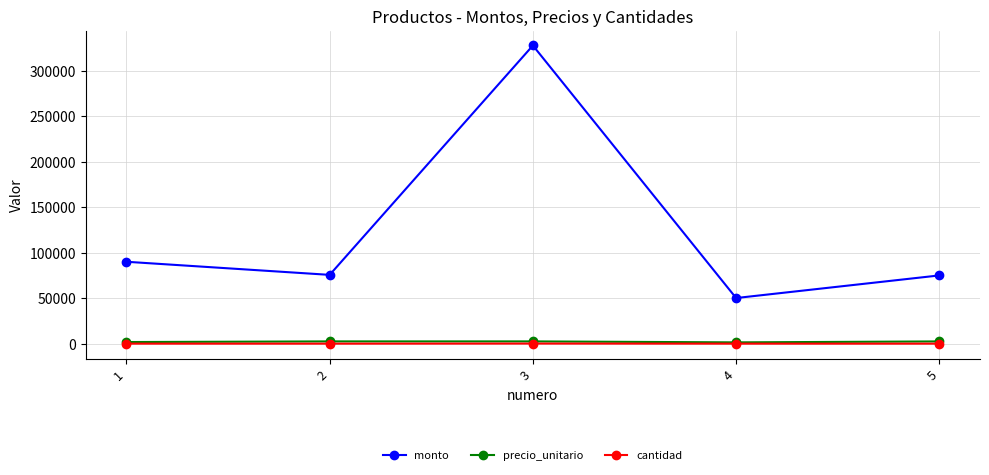

The value of precio_unitario at 5 is 2500. True or false?

True